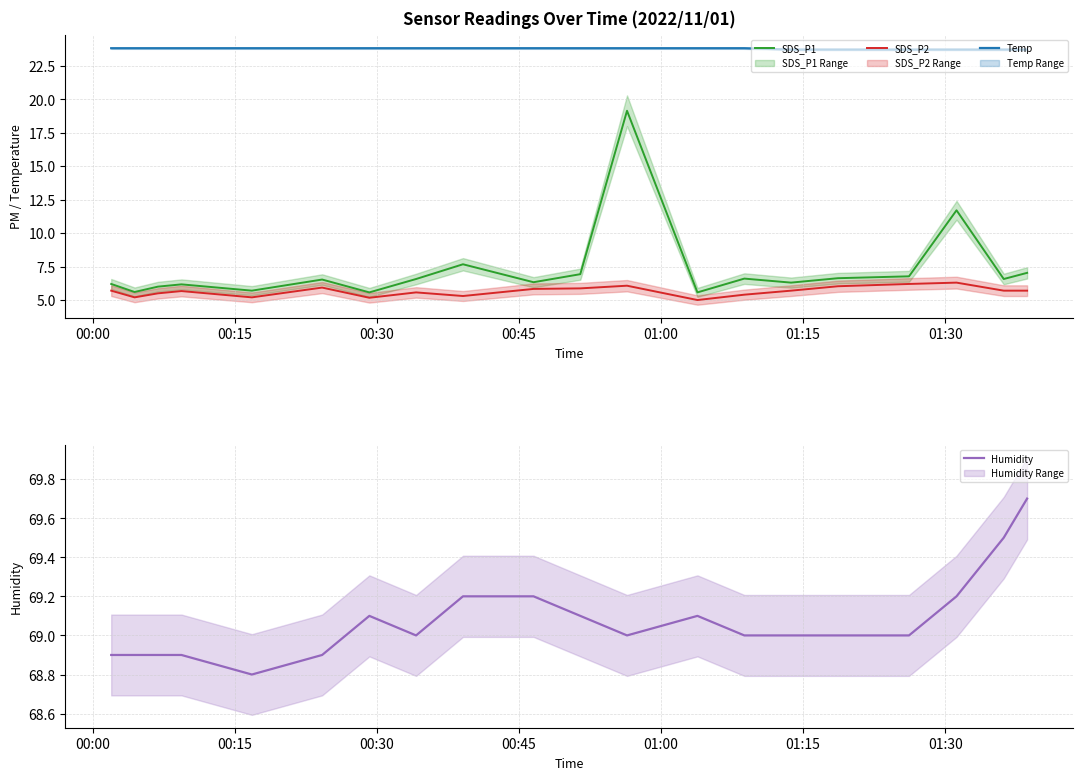

True or false: Temp and SDS_P2 intersect in this chart.

False